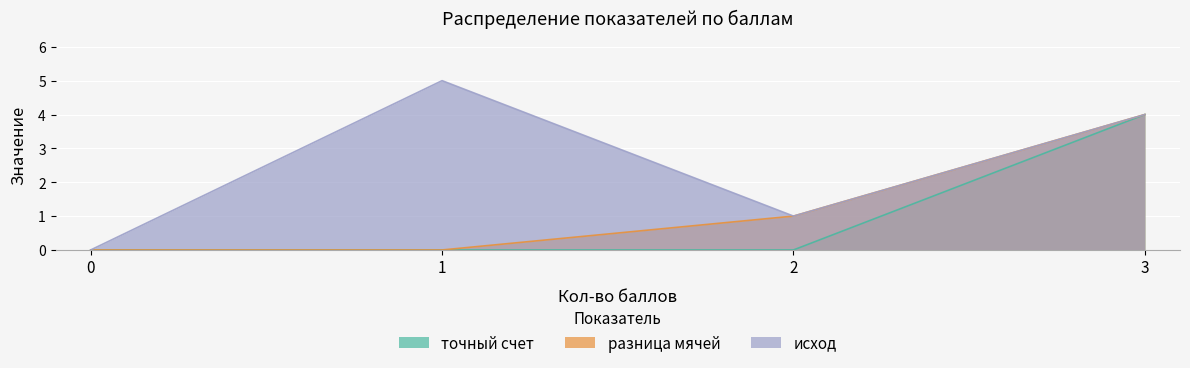

What are all the series names shown in the legend?

точный счет, разница мячей, исход